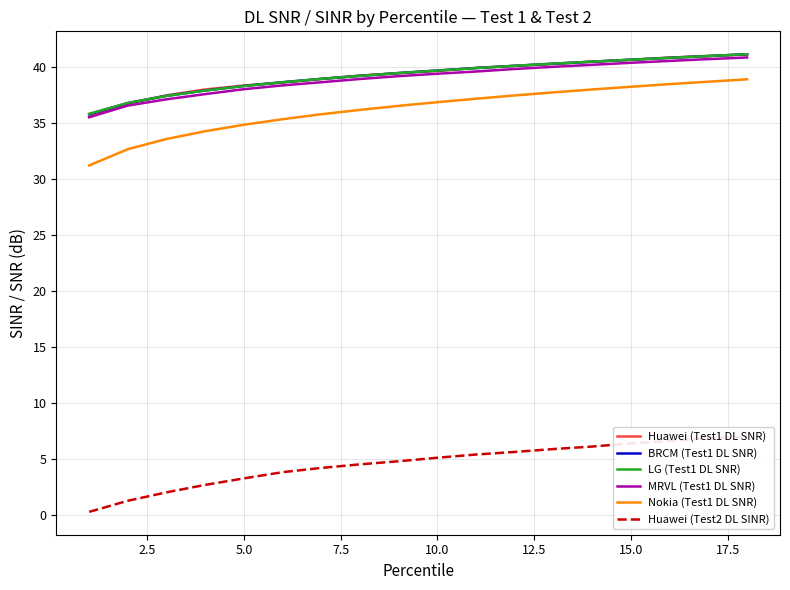

What is the maximum value for MRVL (Test1 DL SNR)?

40.8